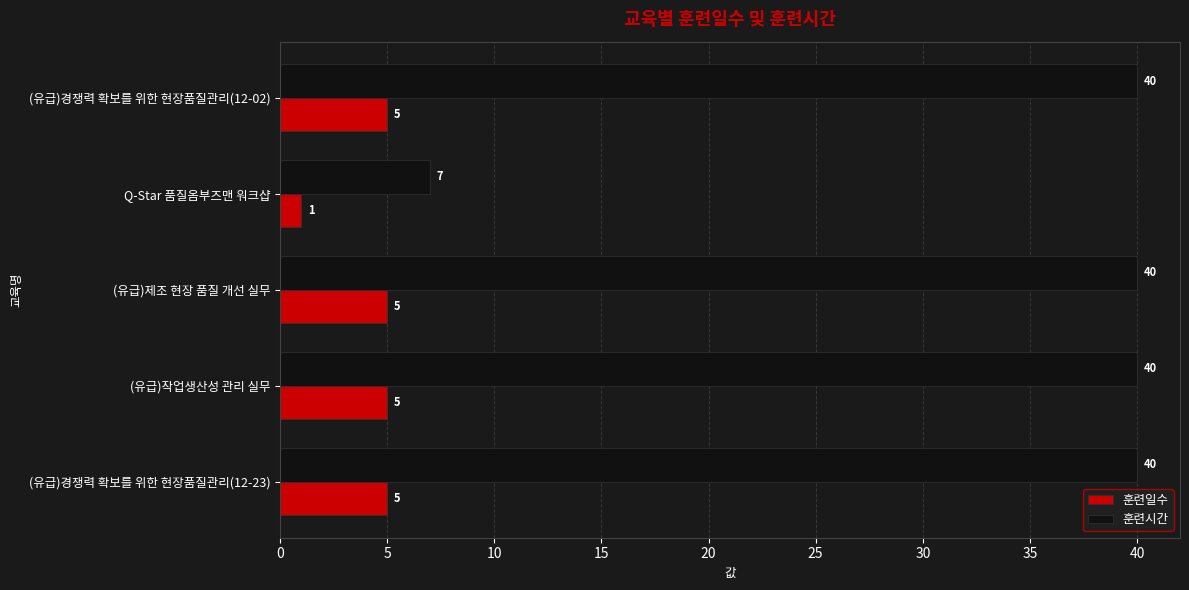

Is it true that 훈련시간 equals 22 at (유급)작업생산성 관리 실무?

False